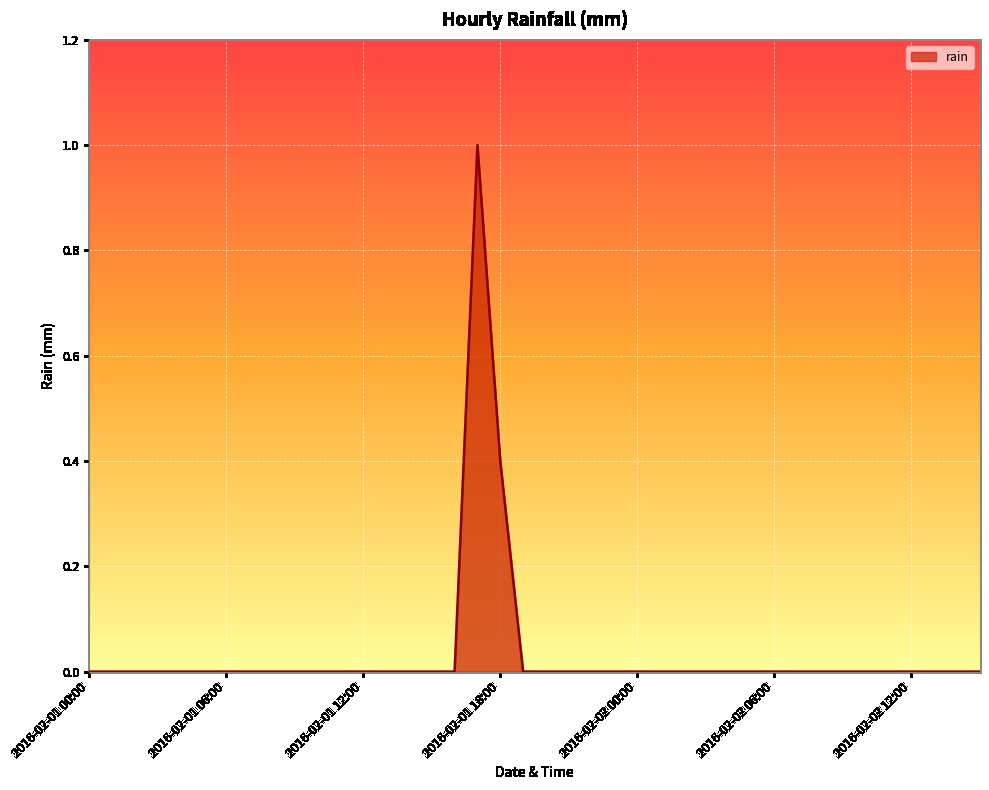

What is the greatest value displayed?

1.0